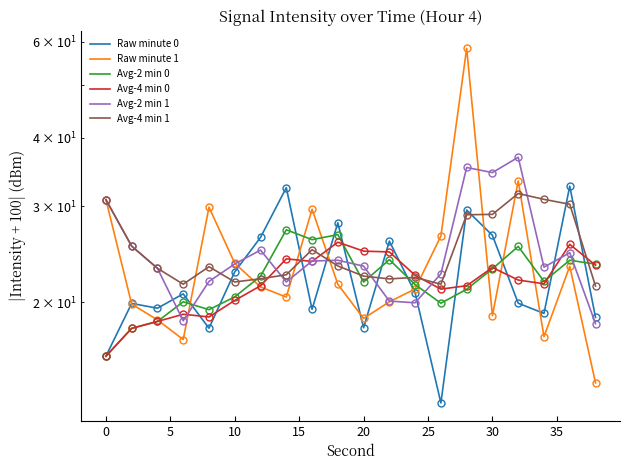

How many values in the Avg-4 min 0 series exceed 21?

14